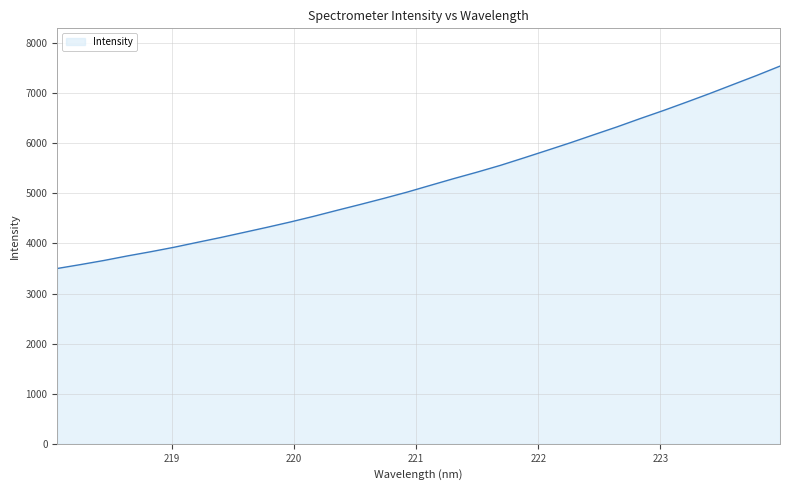

What is the greatest value displayed?

7541.7